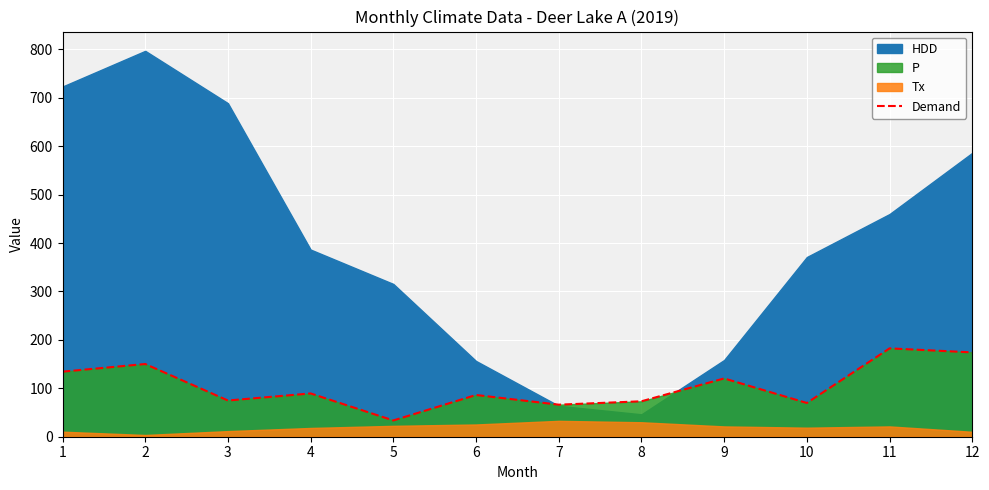

How many data points are less than 89?

6